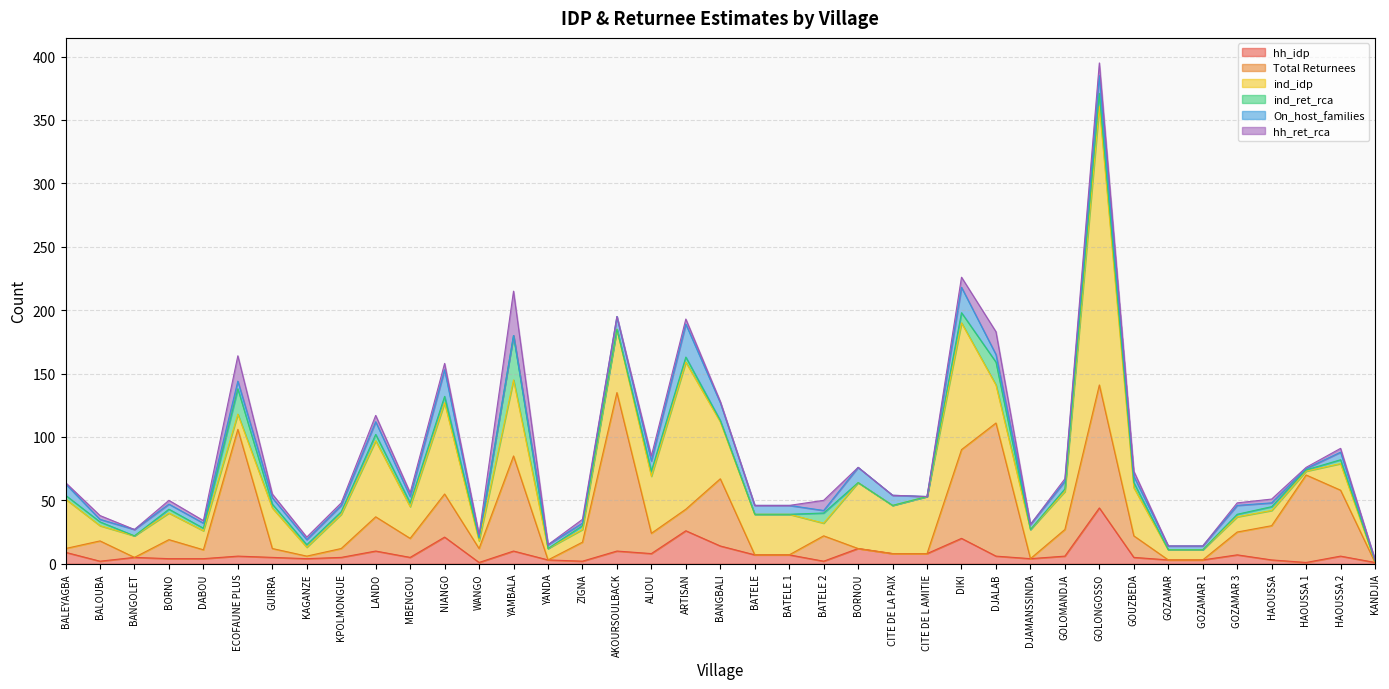

The value of ind_ret_rca at BATELE is 19. True or false?

False